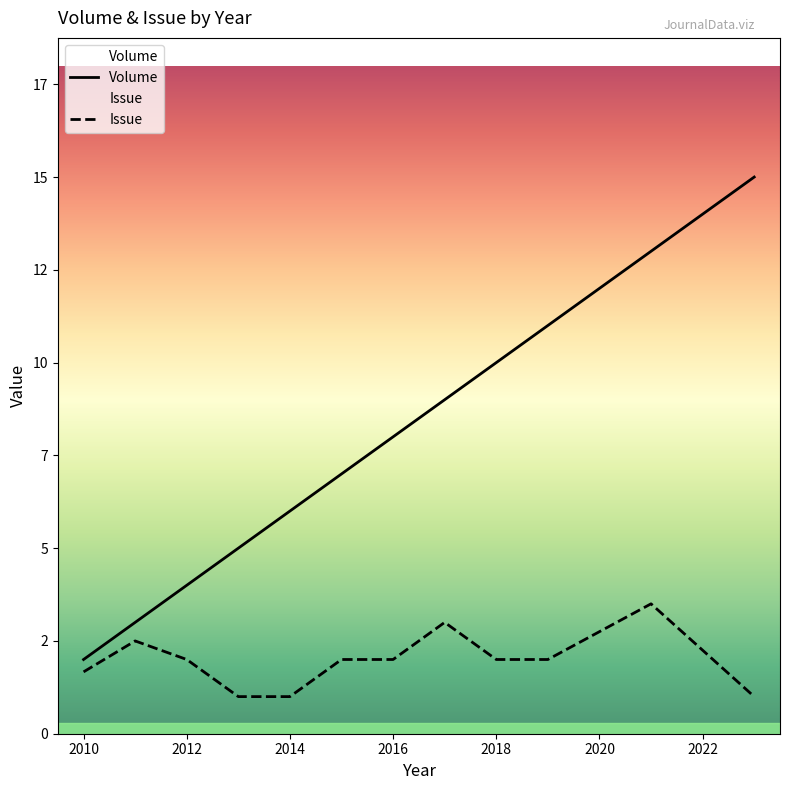

Which label corresponds to the smallest value in the chart?

2010